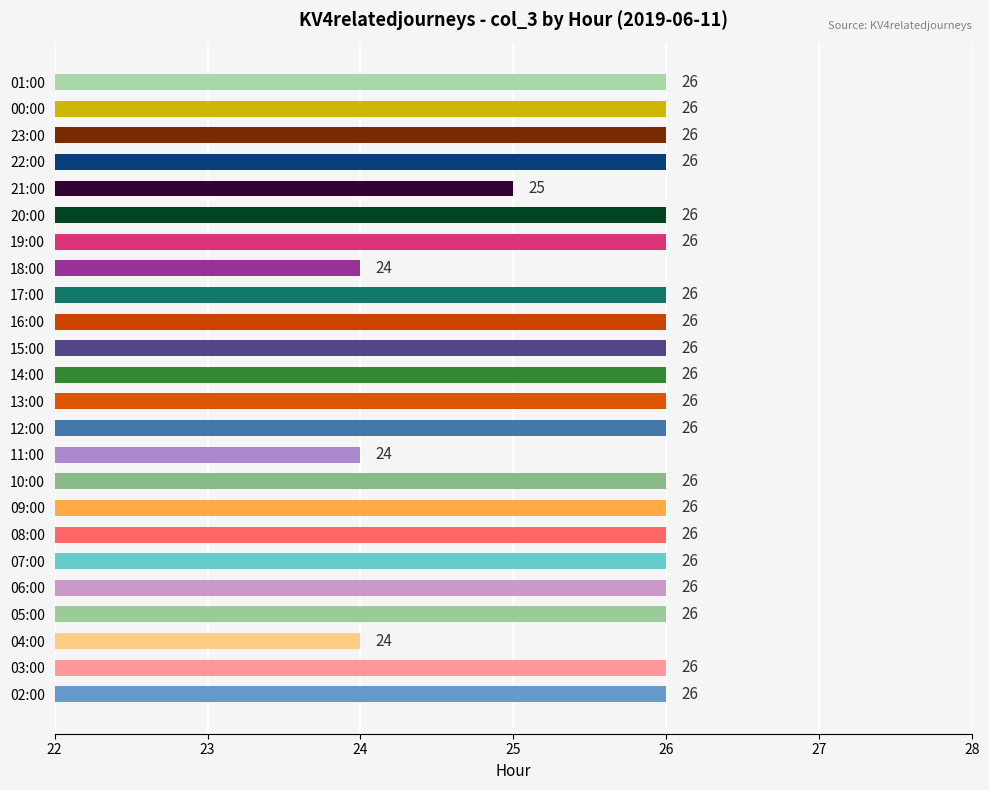

How many bars are there in total?

24